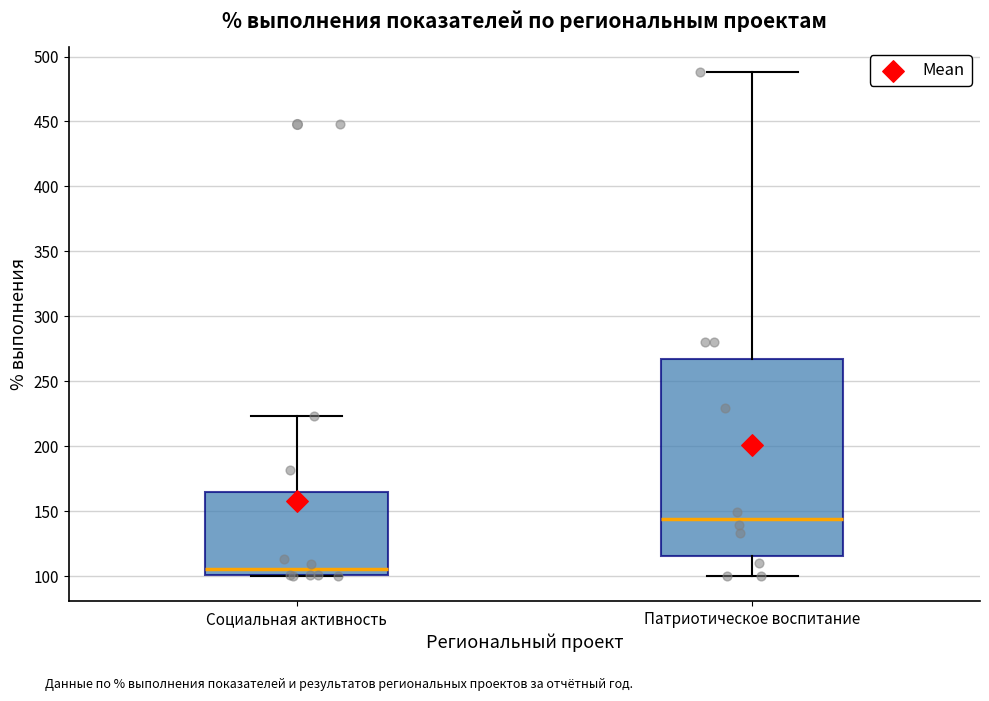

Which box's median line is the lowest?

Социальная активность